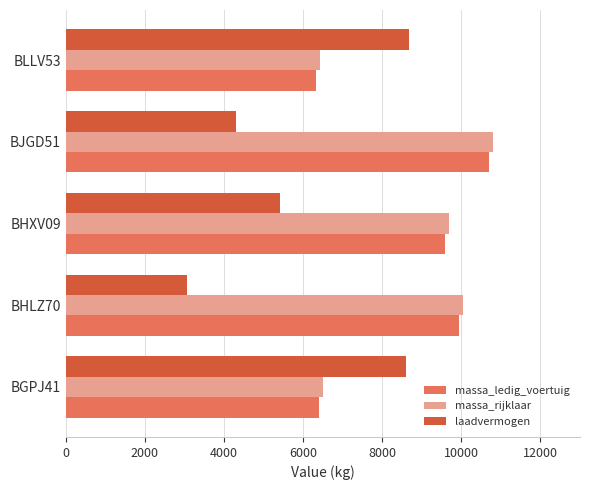

Which series has the largest range (max minus min)?

laadvermogen